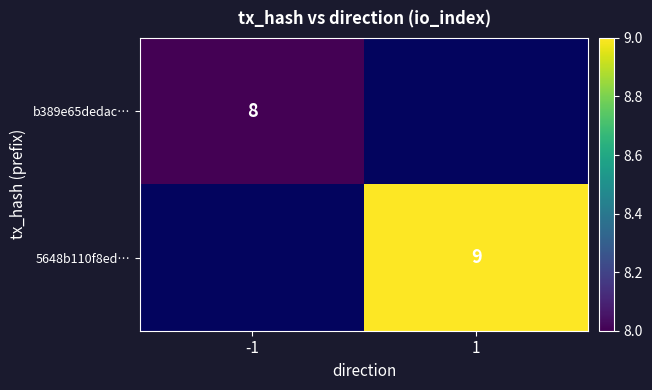

True or false: b389e65dedac… has a value of 5 at -1.

False